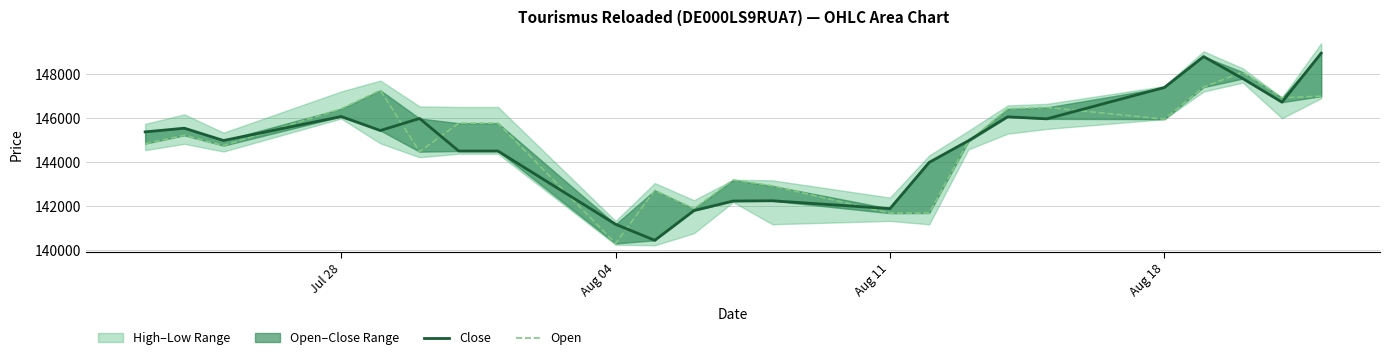

What is the maximum value shown in the chart?

148964